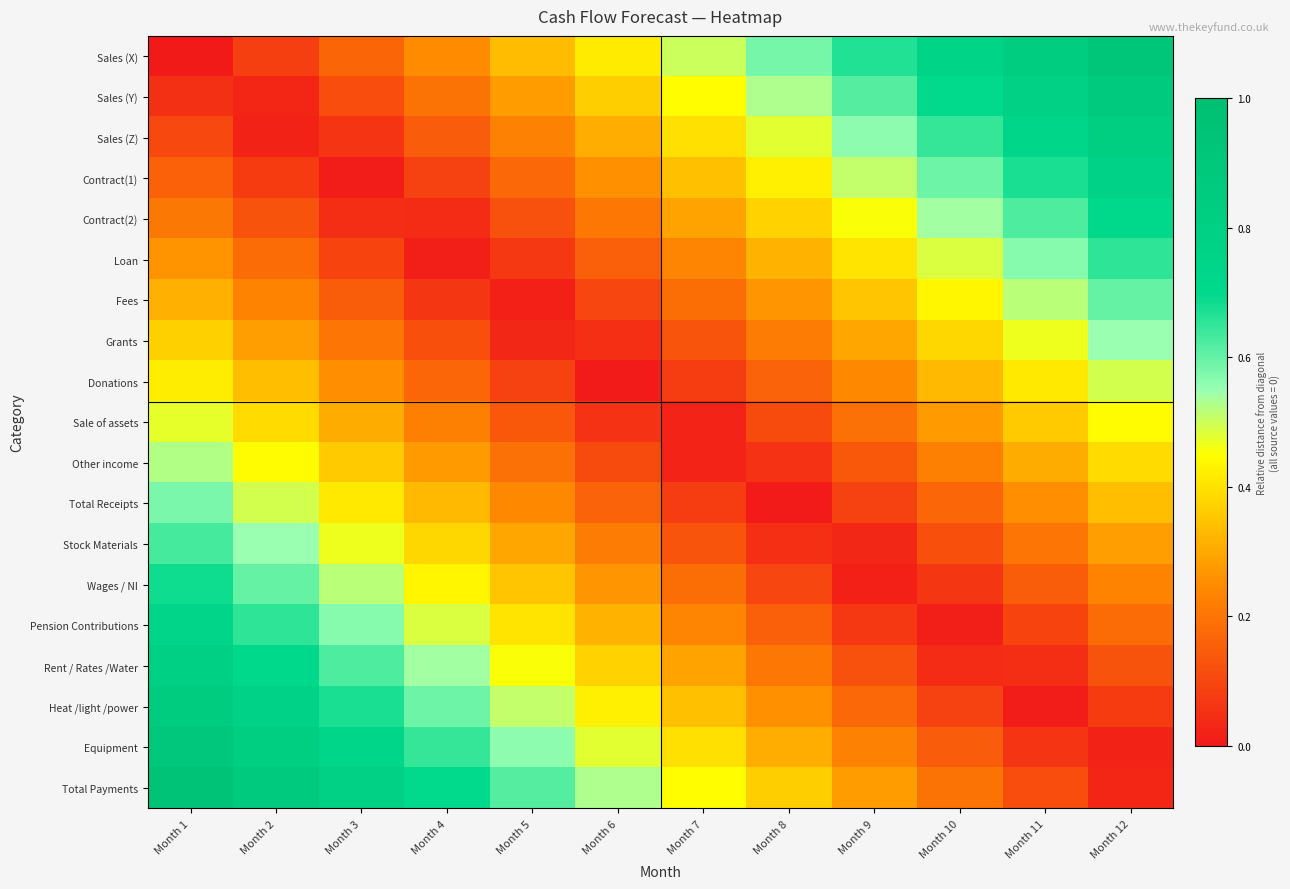

Reading right to left, extract all data points from this chart.

Sales (X): Month 12=0.9	Month 11=0.8	Month 10=0.8	Month 9=0.7	Month 8=0.6	Month 7=0.5	Month 6=0.4	Month 5=0.3	Month 4=0.2	Month 3=0.2	Month 2=0.1	Month 1=0.0
Sales (Y): Month 12=0.9	Month 11=0.8	Month 10=0.7	Month 9=0.6	Month 8=0.5	Month 7=0.4	Month 6=0.4	Month 5=0.3	Month 4=0.2	Month 3=0.1	Month 2=0.0	Month 1=0.1
Sales (Z): Month 12=0.8	Month 11=0.7	Month 10=0.6	Month 9=0.6	Month 8=0.5	Month 7=0.4	Month 6=0.3	Month 5=0.2	Month 4=0.1	Month 3=0.1	Month 2=0.0	Month 1=0.1
Contract(1): Month 12=0.8	Month 11=0.7	Month 10=0.6	Month 9=0.5	Month 8=0.4	Month 7=0.3	Month 6=0.3	Month 5=0.2	Month 4=0.1	Month 3=0.0	Month 2=0.1	Month 1=0.2
Contract(2): Month 12=0.7	Month 11=0.6	Month 10=0.5	Month 9=0.5	Month 8=0.4	Month 7=0.3	Month 6=0.2	Month 5=0.1	Month 4=0.0	Month 3=0.0	Month 2=0.1	Month 1=0.2
Loan: Month 12=0.7	Month 11=0.6	Month 10=0.5	Month 9=0.4	Month 8=0.3	Month 7=0.2	Month 6=0.2	Month 5=0.1	Month 4=0.0	Month 3=0.1	Month 2=0.2	Month 1=0.3
Fees: Month 12=0.6	Month 11=0.5	Month 10=0.4	Month 9=0.4	Month 8=0.3	Month 7=0.2	Month 6=0.1	Month 5=0.0	Month 4=0.1	Month 3=0.1	Month 2=0.2	Month 1=0.3
Grants: Month 12=0.5	Month 11=0.5	Month 10=0.4	Month 9=0.3	Month 8=0.2	Month 7=0.1	Month 6=0.0	Month 5=0.0	Month 4=0.1	Month 3=0.2	Month 2=0.3	Month 1=0.4
Donations: Month 12=0.5	Month 11=0.4	Month 10=0.3	Month 9=0.2	Month 8=0.2	Month 7=0.1	Month 6=0.0	Month 5=0.1	Month 4=0.2	Month 3=0.3	Month 2=0.3	Month 1=0.4
Sale of assets: Month 12=0.4	Month 11=0.4	Month 10=0.3	Month 9=0.2	Month 8=0.1	Month 7=0.0	Month 6=0.1	Month 5=0.1	Month 4=0.2	Month 3=0.3	Month 2=0.4	Month 1=0.5
Other income: Month 12=0.4	Month 11=0.3	Month 10=0.2	Month 9=0.1	Month 8=0.1	Month 7=0.0	Month 6=0.1	Month 5=0.2	Month 4=0.3	Month 3=0.4	Month 2=0.4	Month 1=0.5
Total Receipts: Month 12=0.3	Month 11=0.3	Month 10=0.2	Month 9=0.1	Month 8=0.0	Month 7=0.1	Month 6=0.2	Month 5=0.2	Month 4=0.3	Month 3=0.4	Month 2=0.5	Month 1=0.6
Stock Materials: Month 12=0.3	Month 11=0.2	Month 10=0.1	Month 9=0.0	Month 8=0.0	Month 7=0.1	Month 6=0.2	Month 5=0.3	Month 4=0.4	Month 3=0.5	Month 2=0.5	Month 1=0.6
Wages / NI: Month 12=0.2	Month 11=0.1	Month 10=0.1	Month 9=0.0	Month 8=0.1	Month 7=0.2	Month 6=0.3	Month 5=0.4	Month 4=0.4	Month 3=0.5	Month 2=0.6	Month 1=0.7
Pension Contributions: Month 12=0.2	Month 11=0.1	Month 10=0.0	Month 9=0.1	Month 8=0.2	Month 7=0.2	Month 6=0.3	Month 5=0.4	Month 4=0.5	Month 3=0.6	Month 2=0.7	Month 1=0.7
Rent / Rates /Water: Month 12=0.1	Month 11=0.0	Month 10=0.0	Month 9=0.1	Month 8=0.2	Month 7=0.3	Month 6=0.4	Month 5=0.5	Month 4=0.5	Month 3=0.6	Month 2=0.7	Month 1=0.8
Heat /light /power: Month 12=0.1	Month 11=0.0	Month 10=0.1	Month 9=0.2	Month 8=0.3	Month 7=0.3	Month 6=0.4	Month 5=0.5	Month 4=0.6	Month 3=0.7	Month 2=0.8	Month 1=0.8
Equipment: Month 12=0.0	Month 11=0.1	Month 10=0.1	Month 9=0.2	Month 8=0.3	Month 7=0.4	Month 6=0.5	Month 5=0.6	Month 4=0.6	Month 3=0.7	Month 2=0.8	Month 1=0.9
Total Payments: Month 12=0.0	Month 11=0.1	Month 10=0.2	Month 9=0.3	Month 8=0.4	Month 7=0.4	Month 6=0.5	Month 5=0.6	Month 4=0.7	Month 3=0.8	Month 2=0.9	Month 1=0.9